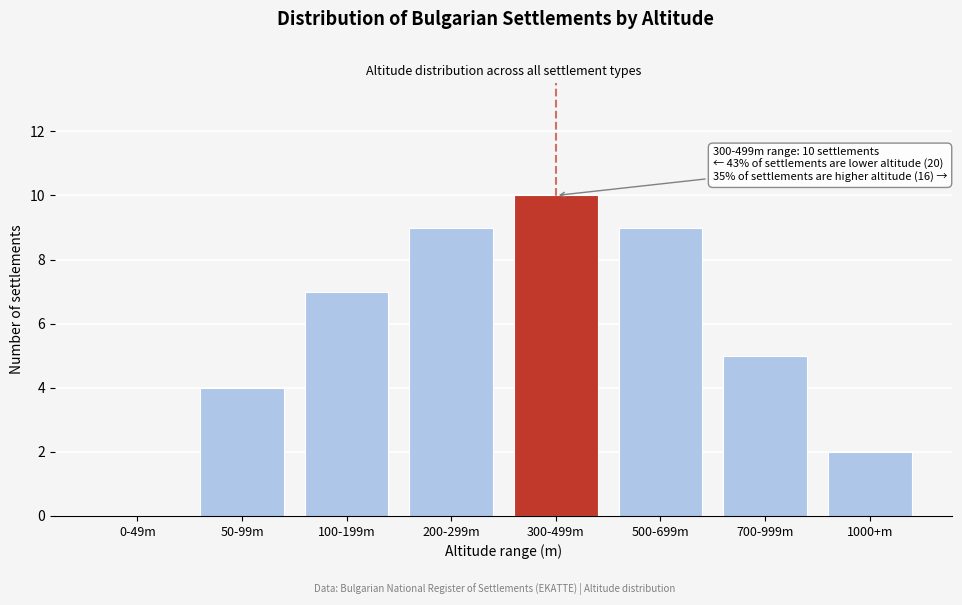

Reading left to right, list all the values displayed in this chart.

0-49m=0	50-99m=4	100-199m=7	200-299m=9	300-499m=10	500-699m=9	700-999m=5	1000+m=2